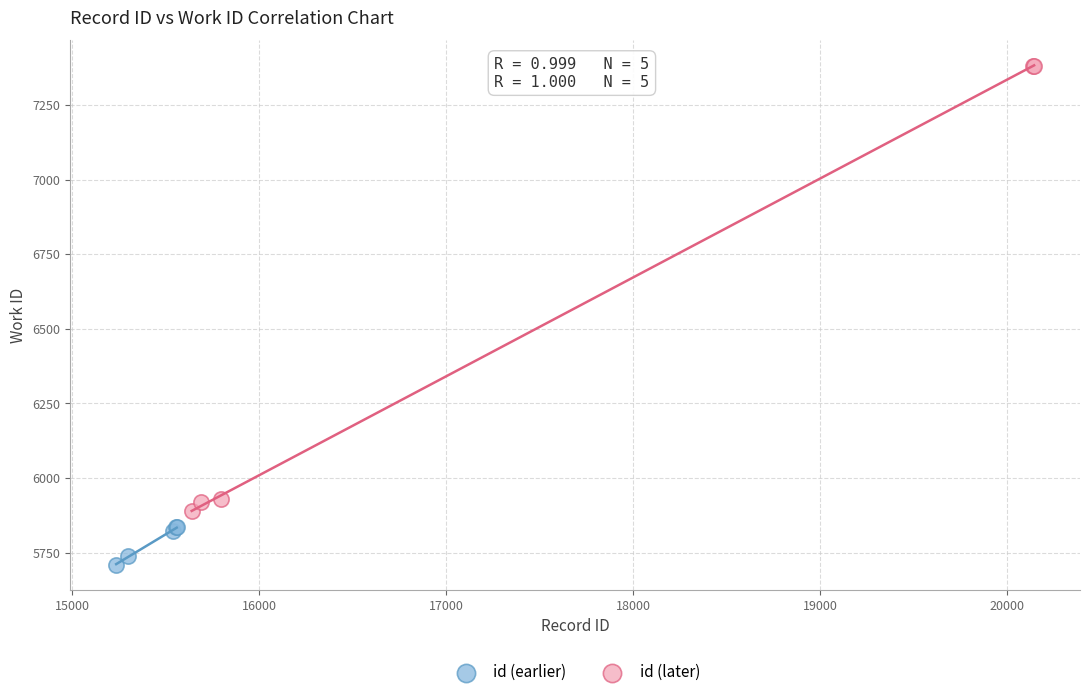

Which series contains the highest Y value?

id (later)